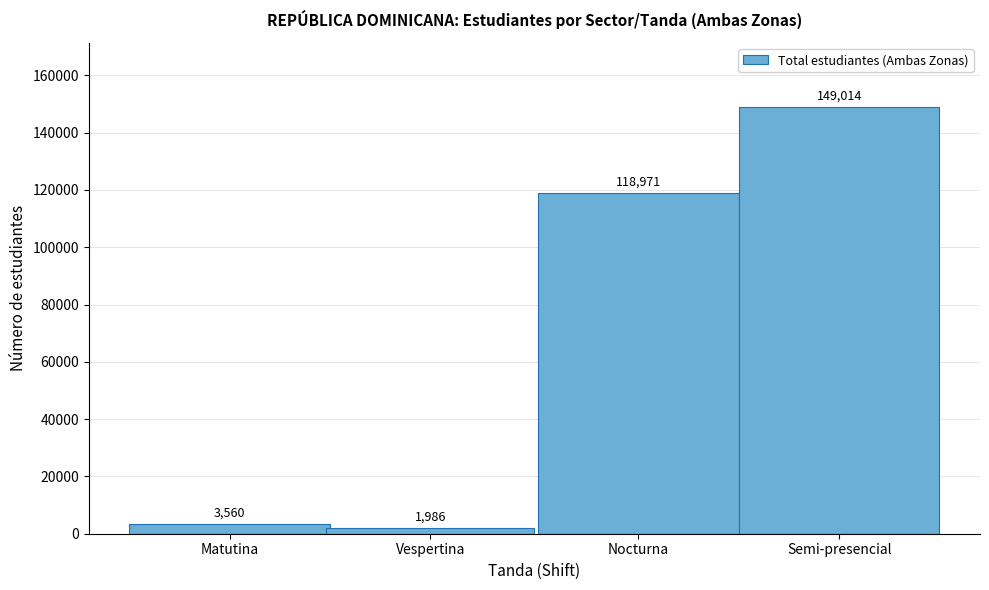

Reading left to right, what are all the values shown in this chart?

3560	1986	118971	149014